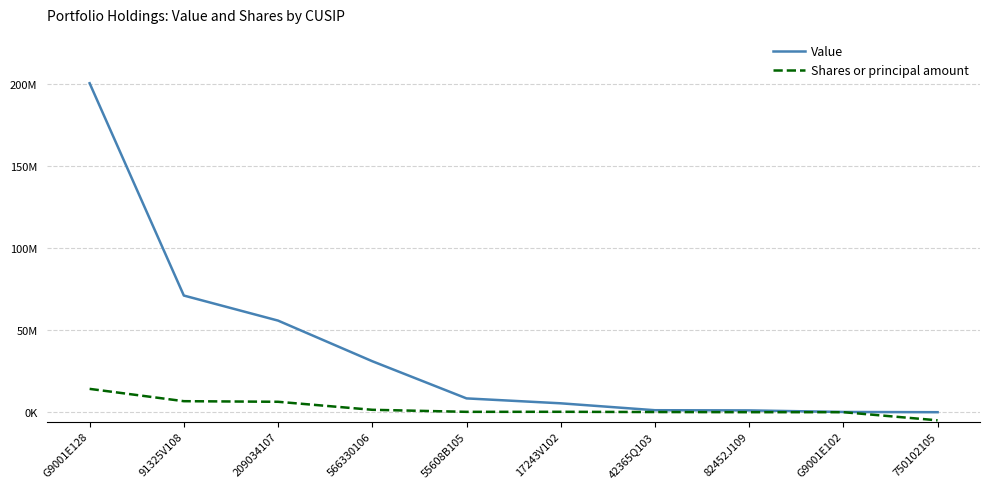

List the labels in order of Shares or principal amount value, smallest first.

750102105, G9001E102, 82452J109, 42365Q103, 55608B105, 17243V102, 566330106, 209034107, 91325V108, G9001E128